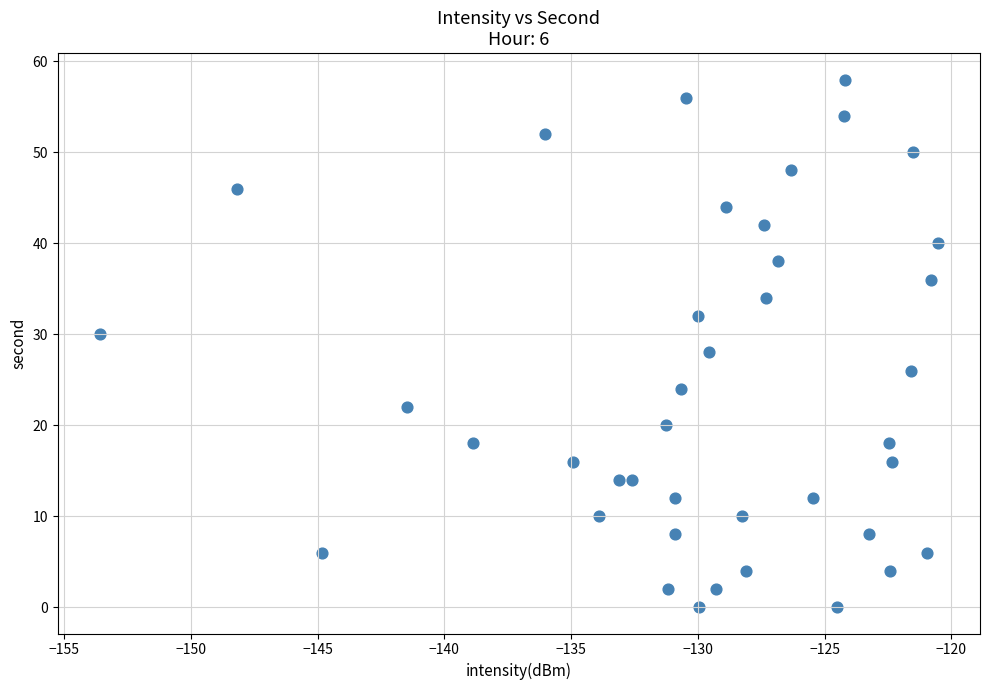

What is the range of Y values (max minus min)?

58